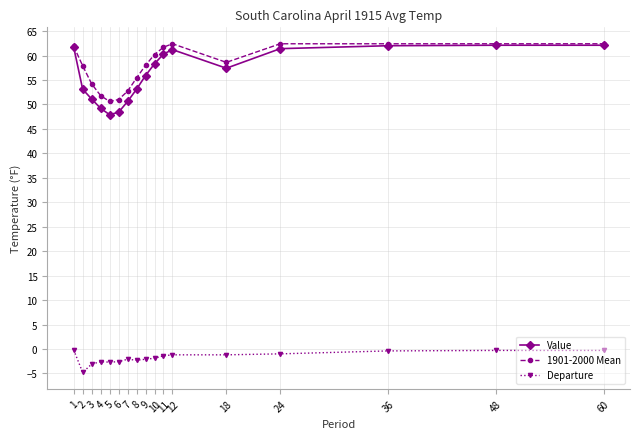

Which series has the largest range (max minus min)?

Value